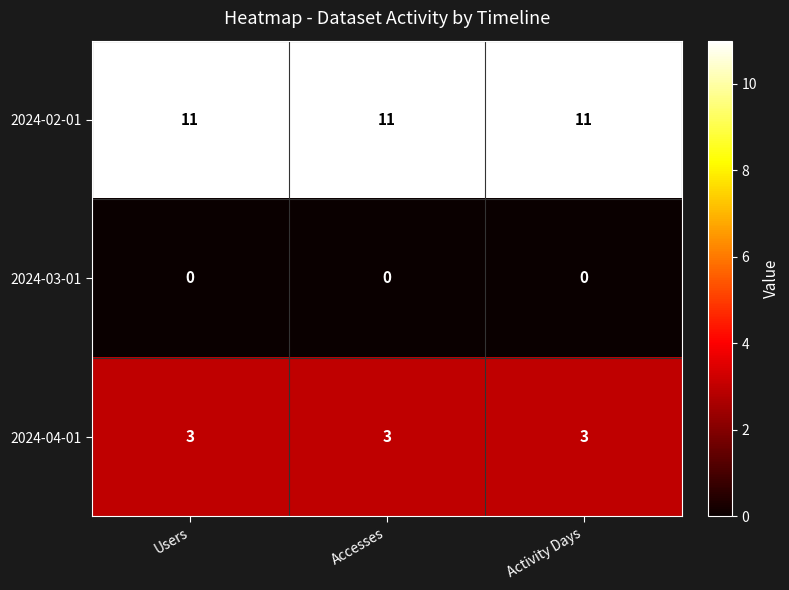

True or false: 2024-02-01 has a value of 11 at Users.

True